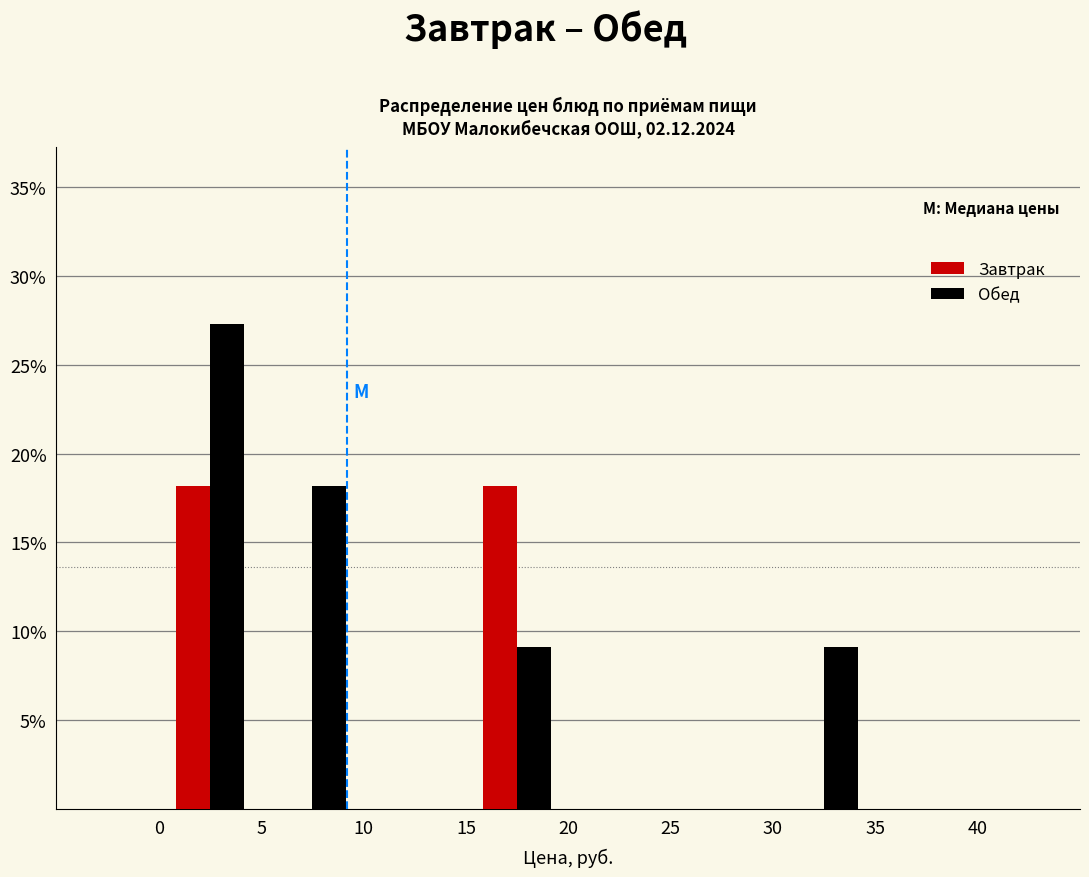

Reading left to right, transcribe this chart: for each range on the x-axis, give the height of each series' bar. The values are not printed on the chart, so give them approximately, as read against the axis.

0 to 5: Завтрак=18.0	Обед=27.5
5 to 10: Завтрак=0	Обед=18.0
10 to 15: Завтрак=0	Обед=0
15 to 20: Завтрак=18.0	Обед=9.0
20 to 25: Завтрак=0	Обед=0
25 to 30: Завтрак=0	Обед=0
30 to 35: Завтрак=0	Обед=9.0
35 to 40: Завтрак=0	Обед=0